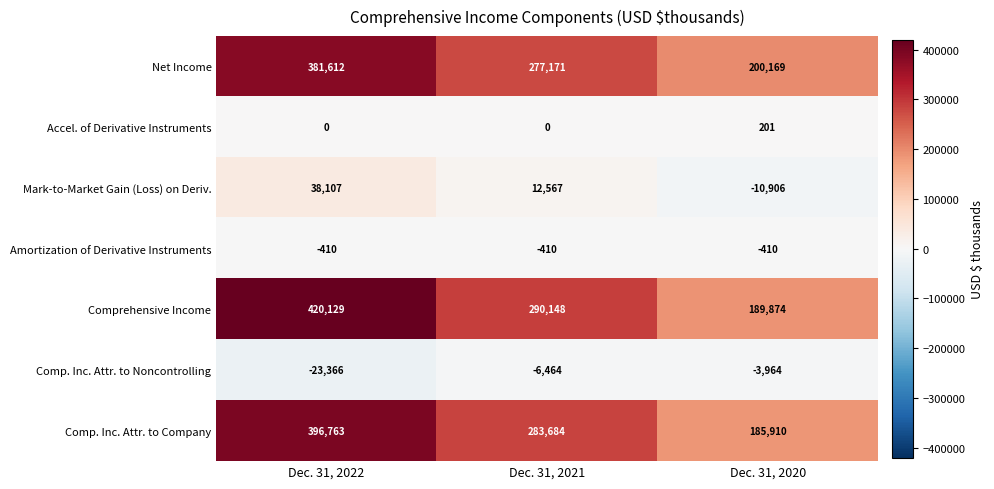

The Comprehensive Income series shows 704116 at Dec. 31, 2022. True or false?

False